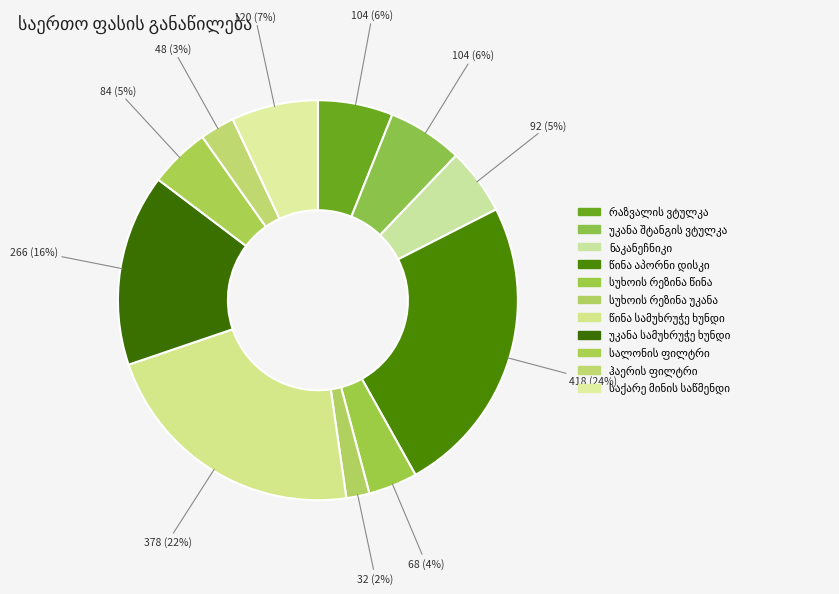

What is the smallest slice in the pie chart?

სუხოის რეზინა უკანა